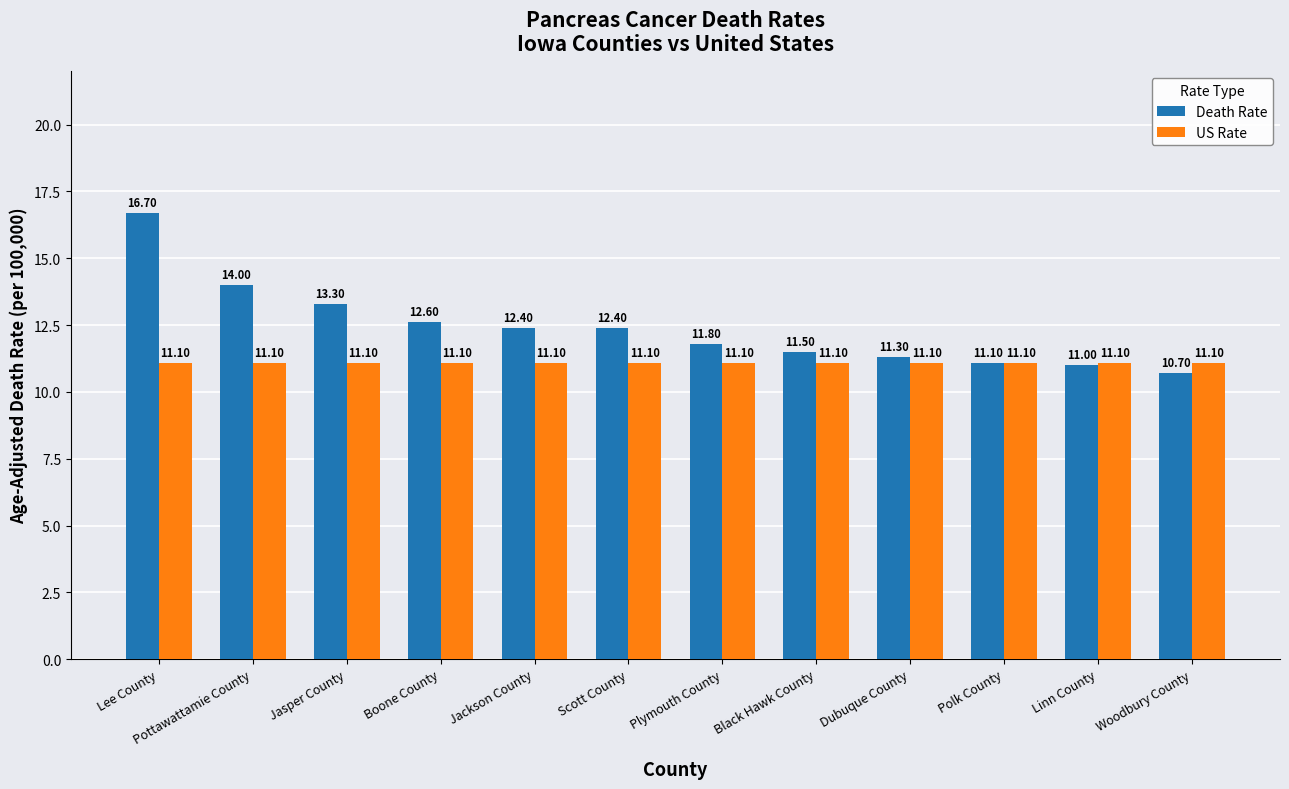

The value of US Rate at Dubuque County is 4.7. True or false?

False